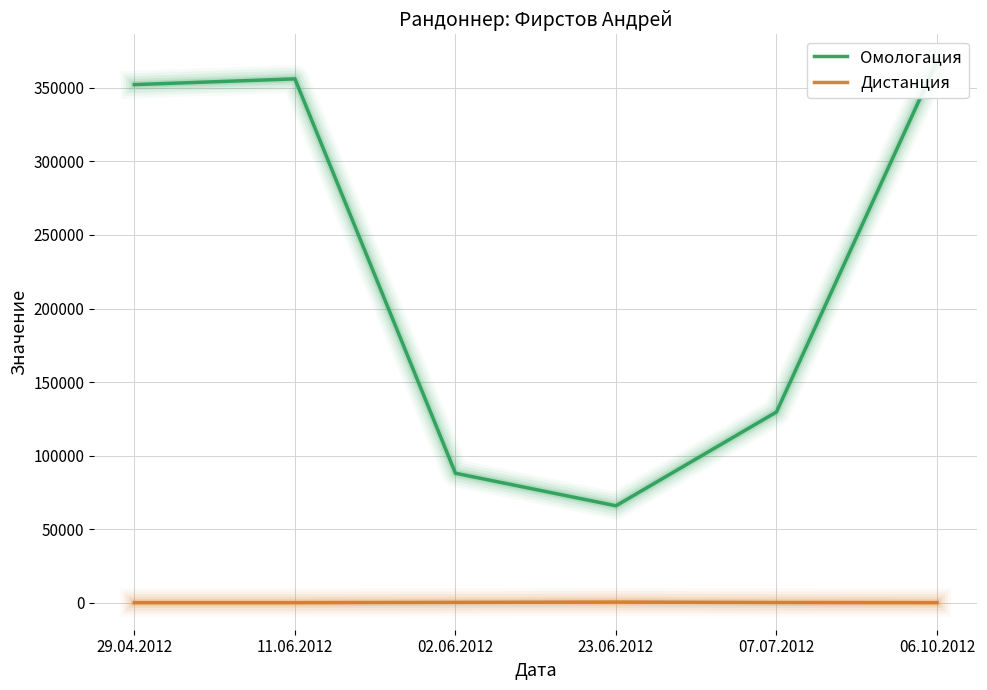

How many data points in Омологация are less than 352160?

3